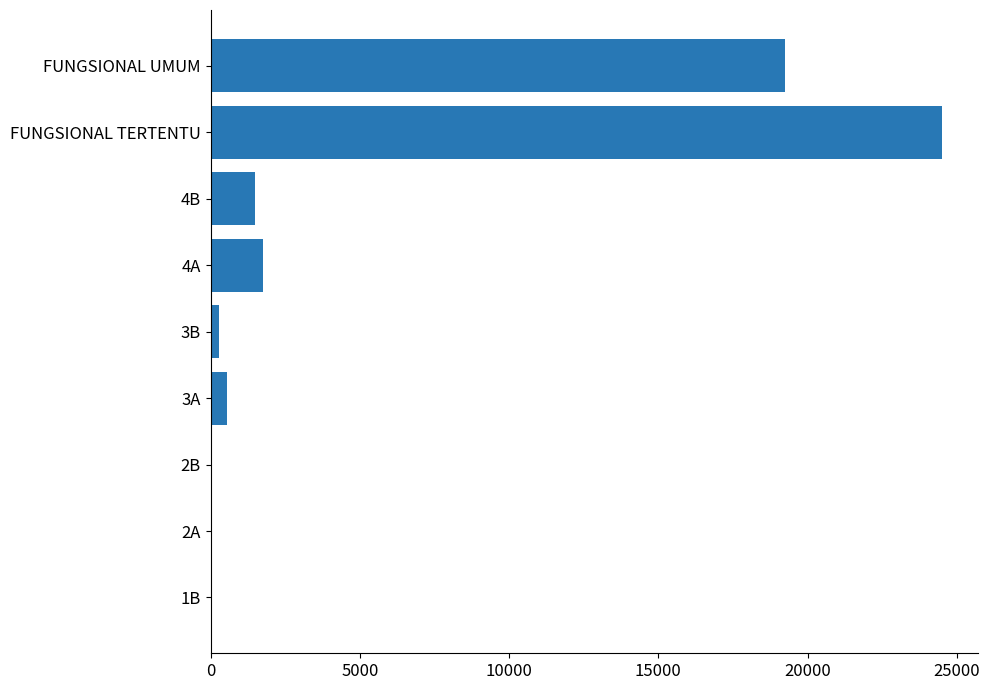

What is the sum of all values?

47891